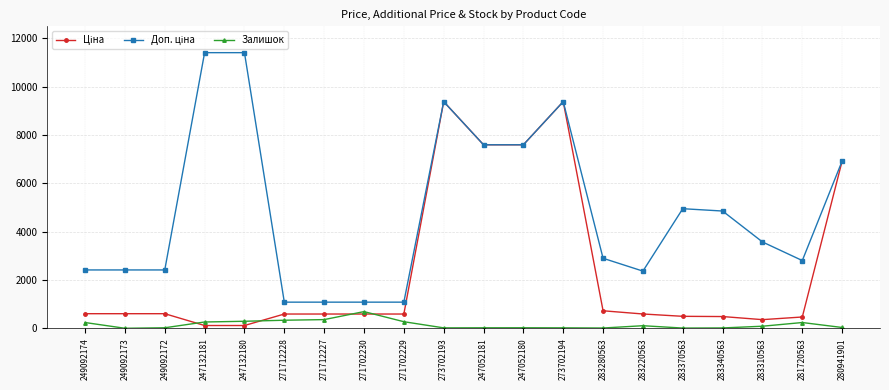

Which category has the highest value in the Залишок series?

271702230